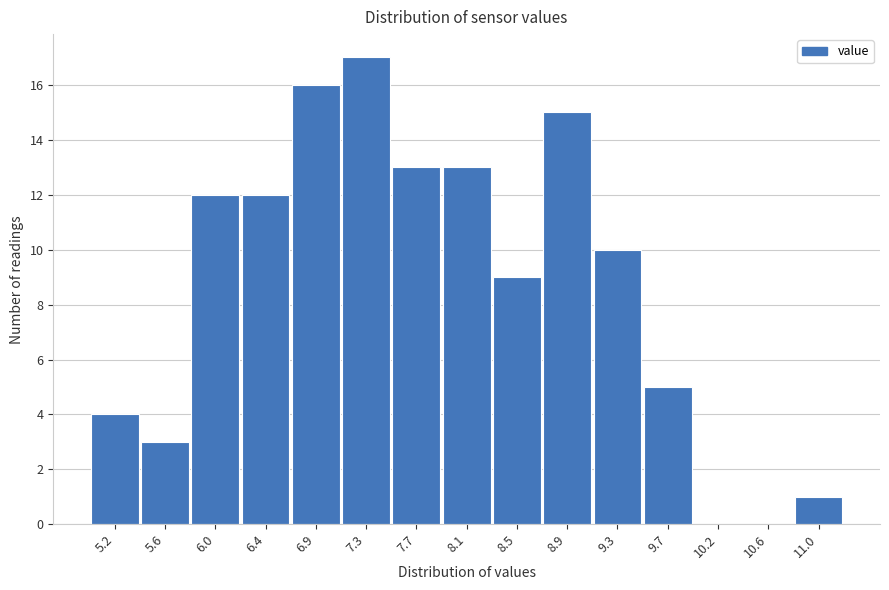

Reading left to right, extract all data points from this chart.

5.2=4	5.6=3	6.0=12	6.4=12	6.9=16	7.3=17	7.7=13	8.1=13	8.5=9	8.9=15	9.3=10	9.7=5	10.2=0	10.6=0	11.0=1